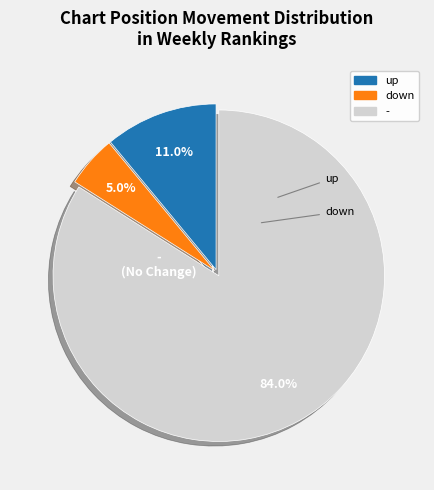

Which has a higher value, up or -?

-